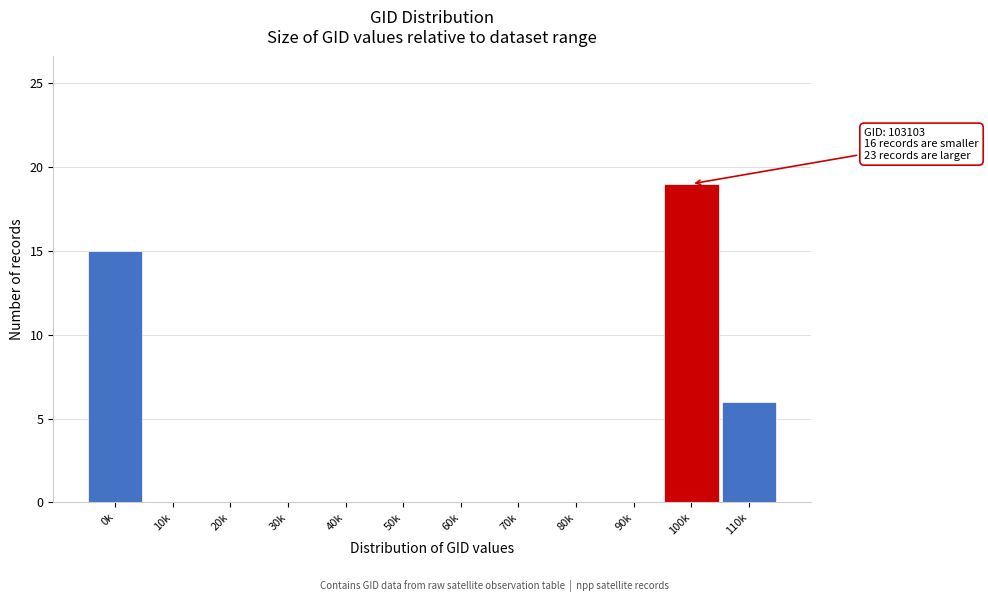

Reading right to left, extract all data points from this chart.

110k=6	100k=19	90k=0	80k=0	70k=0	60k=0	50k=0	40k=0	30k=0	20k=0	10k=0	0k=15